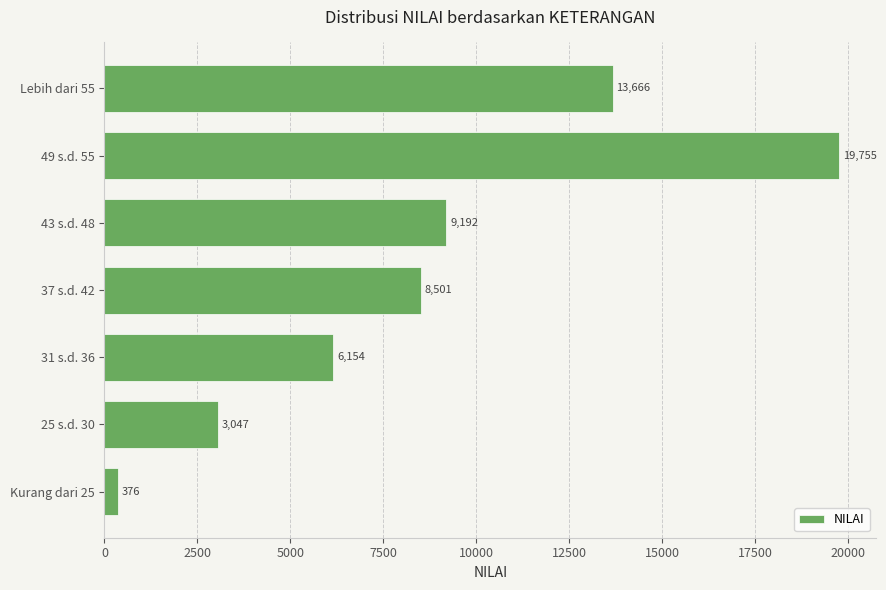

What is the maximum value shown in the chart?

19755